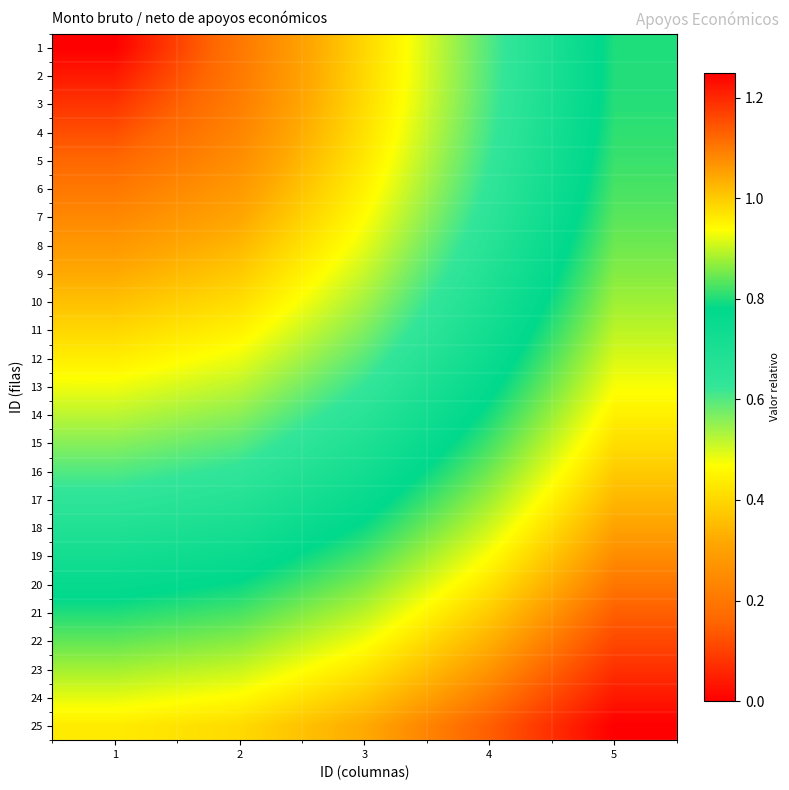

At which category is the sum across all series the highest?

5